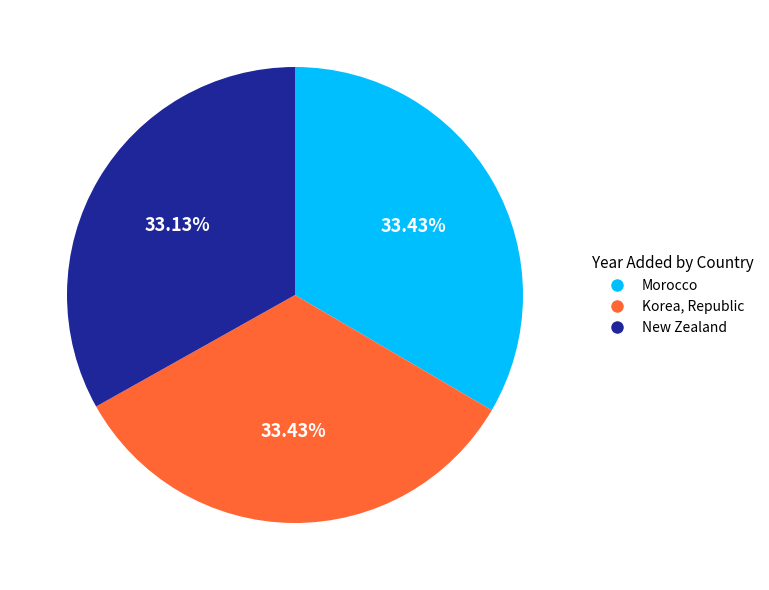

What is the ratio of the value at Morocco to the value at New Zealand?

1.0